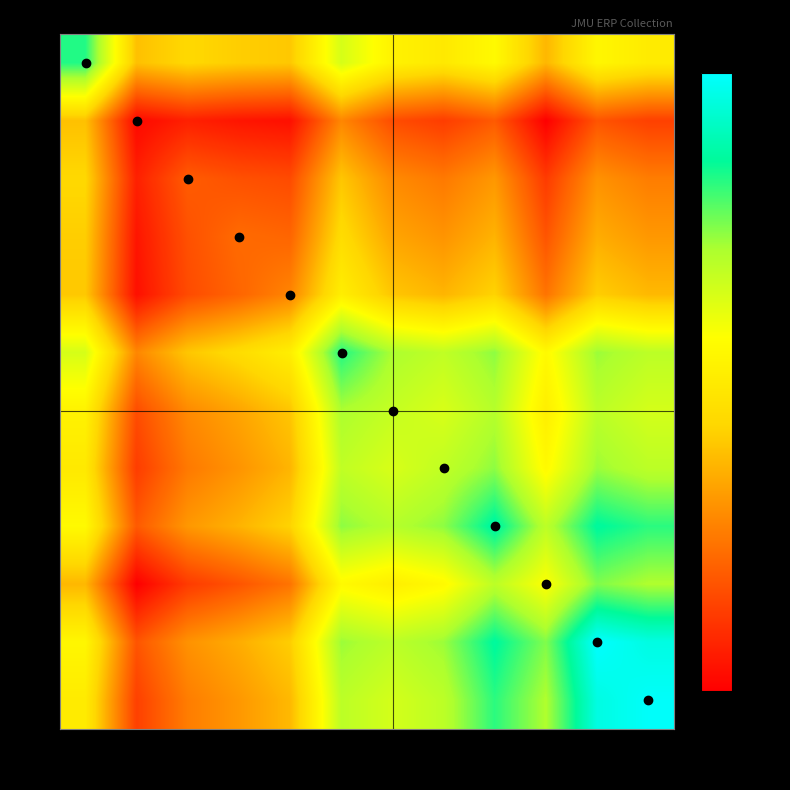

Reading left to right, list all the values displayed in this chart.

3034: 3034=1926.0	4280=1866.5	4450=1873.0	4477=1870.0	4508=1868.5	6560=1901.0	6624=1885.5	6732=1881.0	8410=1889.0	8448=1864.0	8506=1887.5	8579=1882.0
4280: 3034=1866.5	4280=1817.0	4450=1823.5	4477=1820.5	4508=1819.0	6560=1851.5	6624=1836.0	6732=1831.5	8410=1839.5	8448=1814.5	8506=1838.0	8579=1832.5
4450: 3034=1873.0	4280=1823.5	4450=1840.0	4477=1837.0	4508=1835.5	6560=1868.0	6624=1852.5	6732=1848.0	8410=1856.0	8448=1831.0	8506=1854.5	8579=1849.0
4477: 3034=1870.0	4280=1820.5	4450=1837.0	4477=1844.0	4508=1842.5	6560=1875.0	6624=1859.5	6732=1855.0	8410=1863.0	8448=1838.0	8506=1861.5	8579=1856.0
4508: 3034=1868.5	4280=1819.0	4450=1835.5	4477=1842.5	4508=1851.0	6560=1883.5	6624=1868.0	6732=1863.5	8410=1871.5	8448=1846.5	8506=1870.0	8579=1864.5
6560: 3034=1901.0	4280=1851.5	4450=1868.0	4477=1875.0	4508=1883.5	6560=1926.0	6624=1910.5	6732=1906.0	8410=1914.0	8448=1889.0	8506=1912.5	8579=1907.0
6624: 3034=1885.5	4280=1836.0	4450=1852.5	4477=1859.5	4508=1868.0	6560=1910.5	6624=1905.0	6732=1900.5	8410=1908.5	8448=1883.5	8506=1907.0	8579=1901.5
6732: 3034=1881.0	4280=1831.5	4450=1848.0	4477=1855.0	4508=1863.5	6560=1906.0	6624=1900.5	6732=1906.0	8410=1914.0	8448=1889.0	8506=1912.5	8579=1907.0
8410: 3034=1889.0	4280=1839.5	4450=1856.0	4477=1863.0	4508=1871.5	6560=1914.0	6624=1908.5	6732=1914.0	8410=1932.0	8448=1907.0	8506=1930.5	8579=1925.0
8448: 3034=1864.0	4280=1814.5	4450=1831.0	4477=1838.0	4508=1846.5	6560=1889.0	6624=1883.5	6732=1889.0	8410=1907.0	8448=1892.0	8506=1915.5	8579=1910.0
8506: 3034=1887.5	4280=1838.0	4450=1854.5	4477=1861.5	4508=1870.0	6560=1912.5	6624=1907.0	6732=1912.5	8410=1930.5	8448=1915.5	8506=1949.0	8579=1943.5
8579: 3034=1882.0	4280=1832.5	4450=1849.0	4477=1856.0	4508=1864.5	6560=1907.0	6624=1901.5	6732=1907.0	8410=1925.0	8448=1910.0	8506=1943.5	8579=1948.0